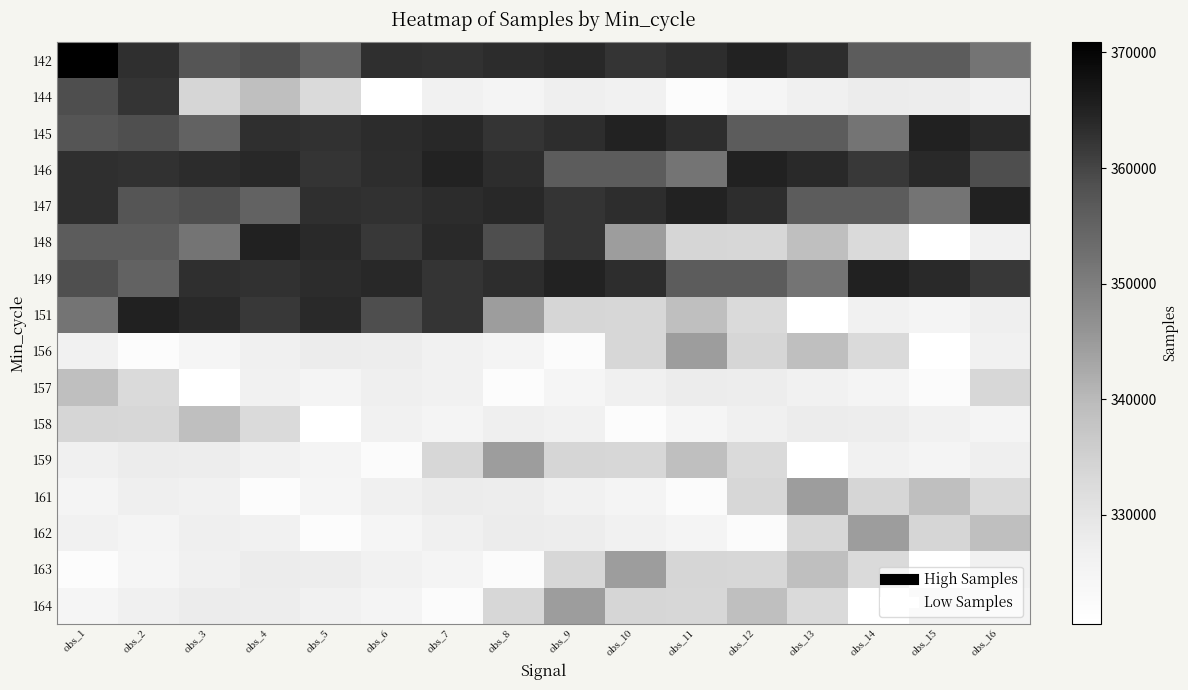

How many categories are shown in the chart?

16